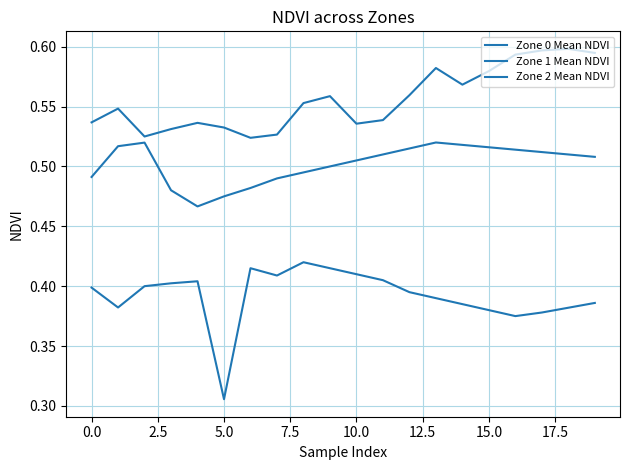

How many lines are shown in the chart?

3